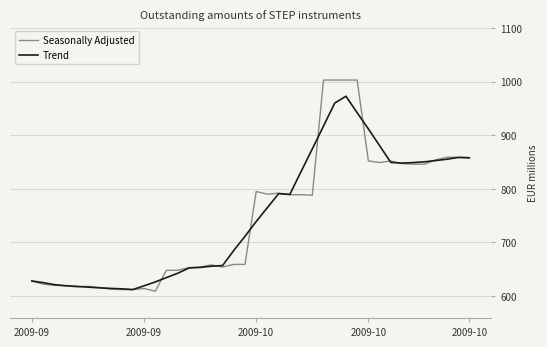

What is the maximum value shown in the chart?

1003.0